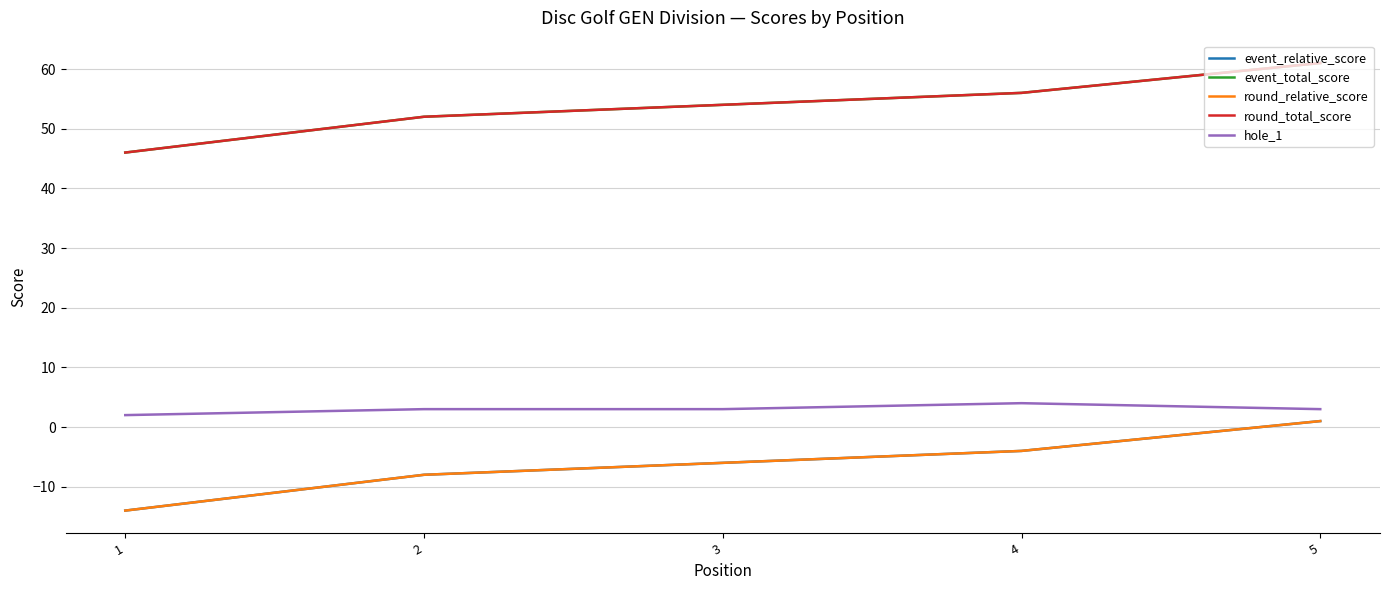

Does the chart display data point markers on the line(s)?

No